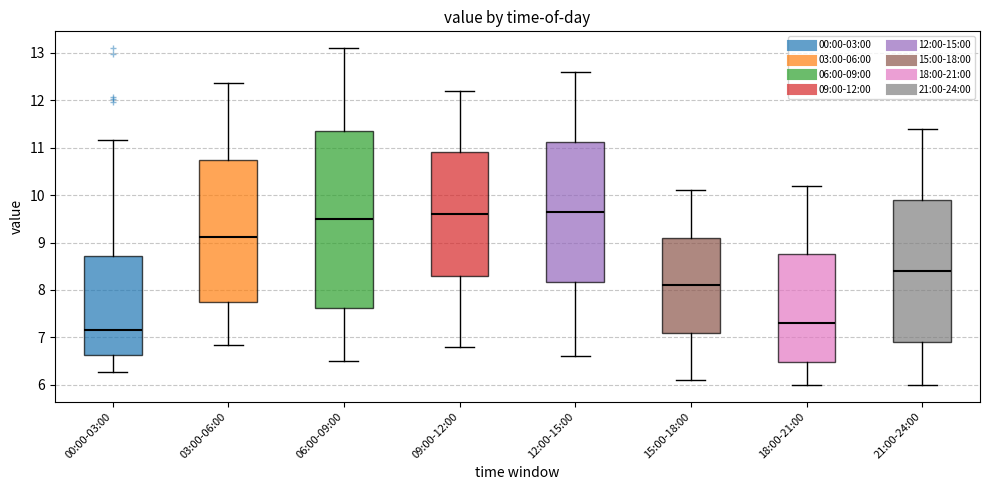

Reading left to right, transcribe this box plot: for each box, give where its median line is, the range the box spans, and where its two whiskers end, as read against the y-axis. The values are not printed on the chart, so give them approximately, as read against the axis.

00:00-03:00: median 7.2, box 6.6 to 8.7, whiskers 6.3 to 11.2
03:00-06:00: median 9.1, box 7.8 to 10.7, whiskers 6.8 to 12.4
06:00-09:00: median 9.5, box 7.6 to 11.4, whiskers 6.5 to 13.1
09:00-12:00: median 9.6, box 8.3 to 10.9, whiskers 6.8 to 12.2
12:00-15:00: median 9.7, box 8.2 to 11.1, whiskers 6.6 to 12.6
15:00-18:00: median 8.1, box 7.1 to 9.1, whiskers 6.1 to 10.1
18:00-21:00: median 7.3, box 6.5 to 8.8, whiskers 6.0 to 10.2
21:00-24:00: median 8.4, box 6.9 to 9.9, whiskers 6.0 to 11.4